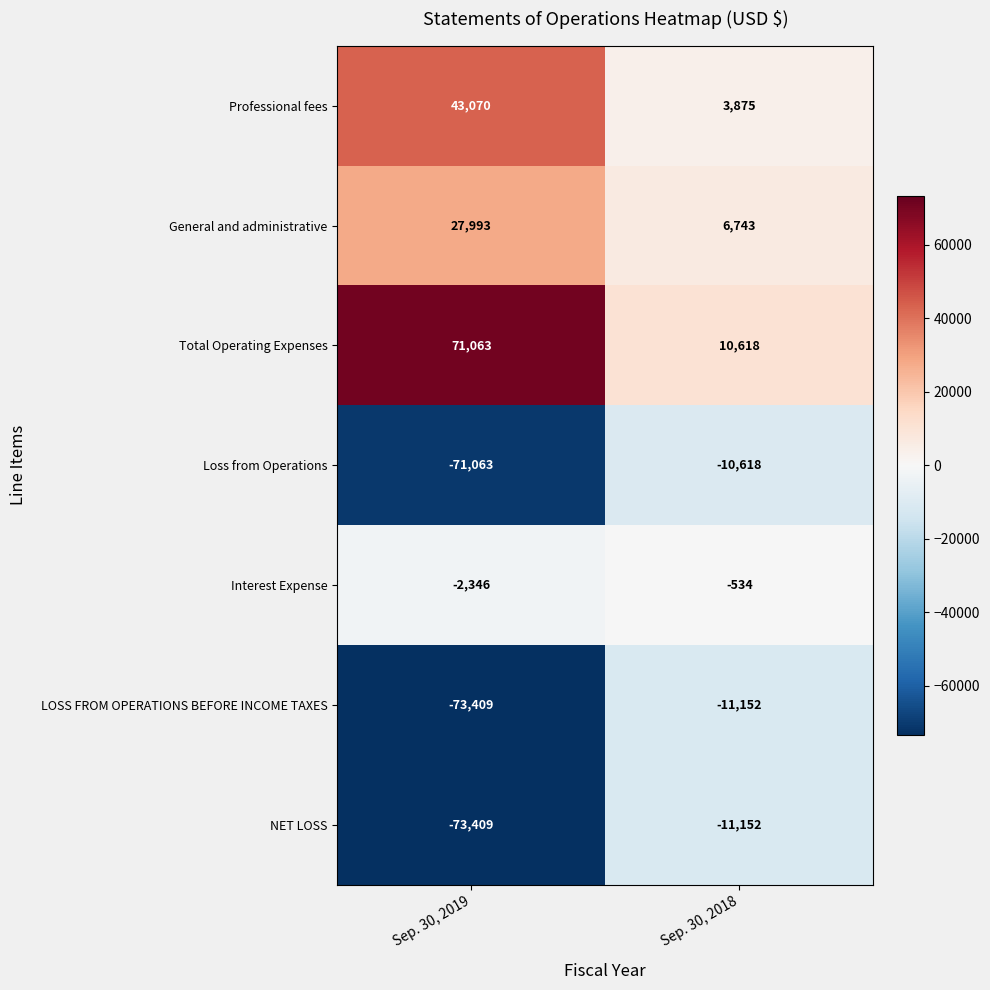

What is the spread (max minus min) of values at Sep. 30, 2019?

144472